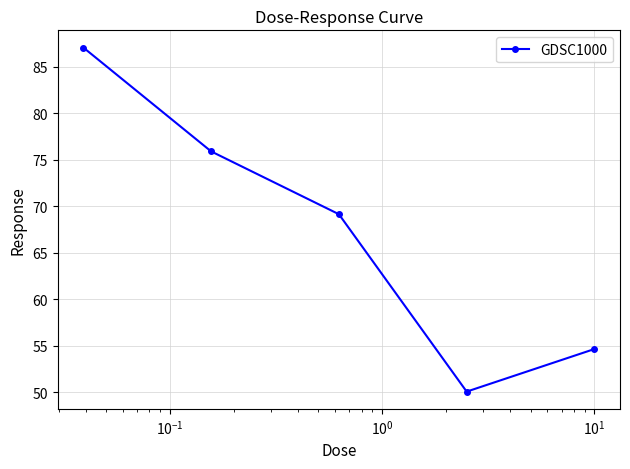

Reading left to right, what are all the values shown in this chart?

87.1	75.9	69.1	50.0	54.6